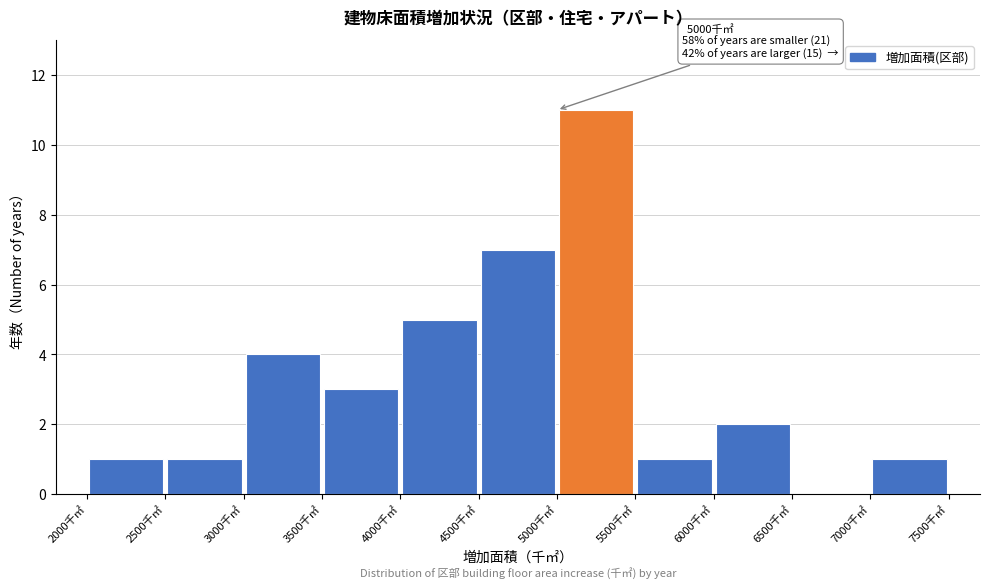

Over which range of the x-axis is the bar tallest?

5000 to 5500